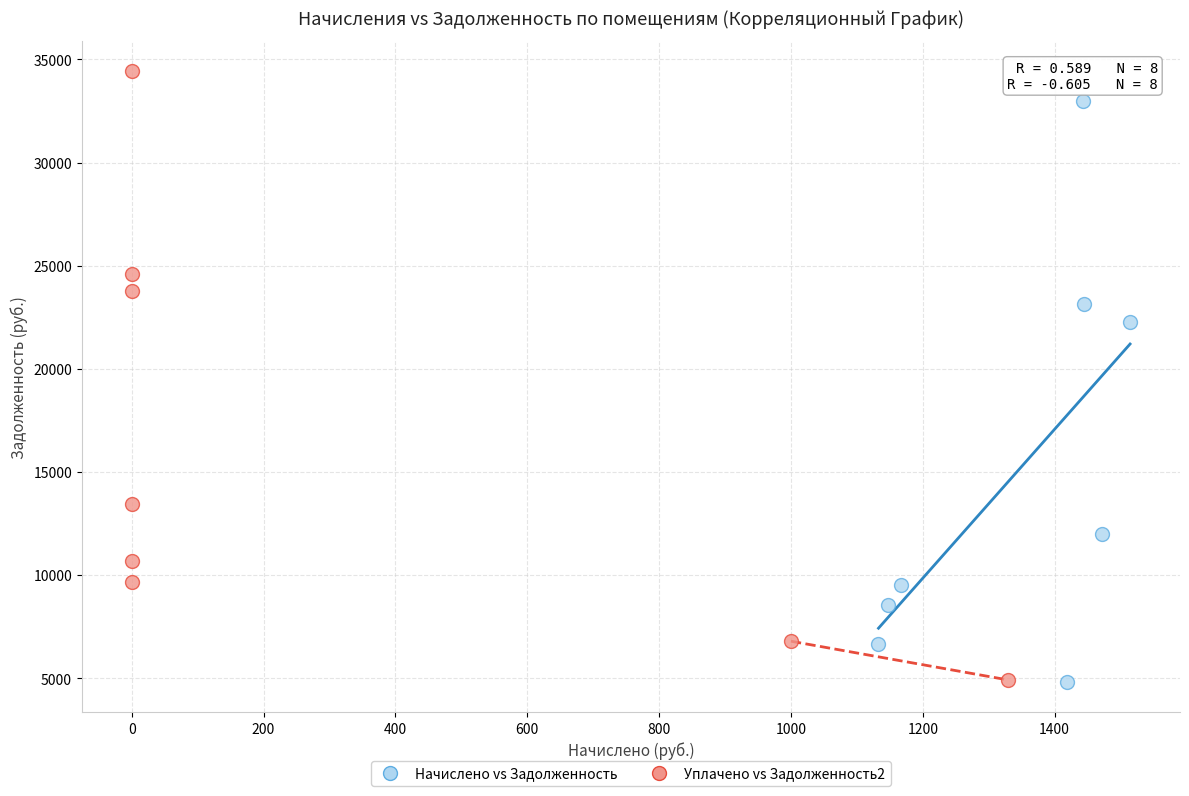

Which series has the largest Y range (max minus min)?

Уплачено vs Задолженность2